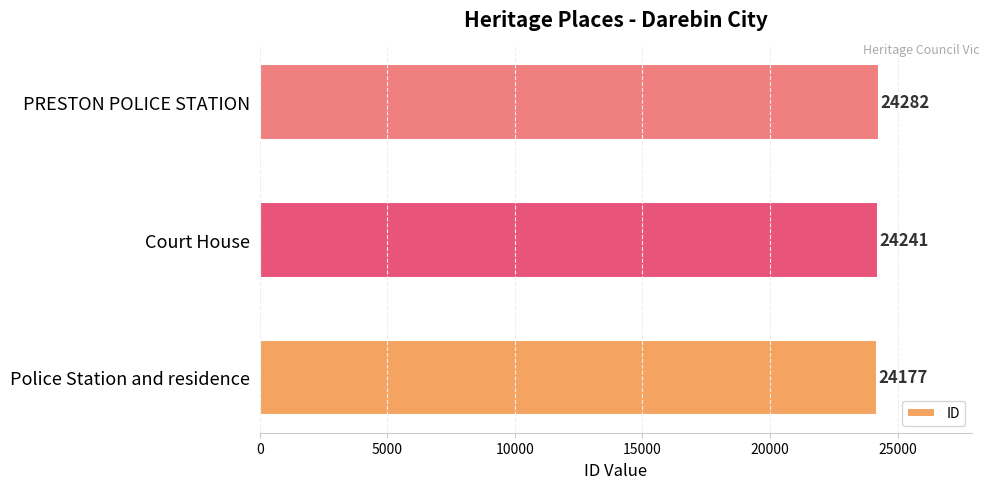

List the labels in order of value, smallest first.

Police Station and residence, Court House, PRESTON POLICE STATION